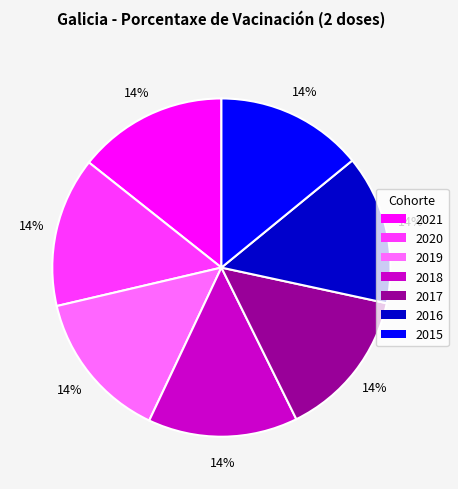

Combined, do 2019 and 2020 account for over 50%?

No